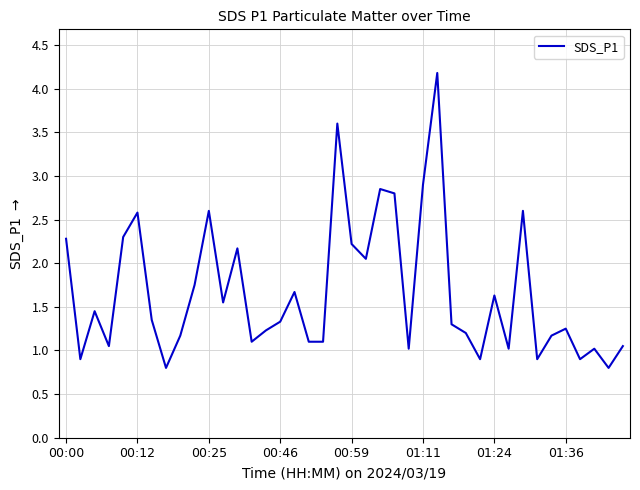

What is the minimum value shown in the chart?

0.8